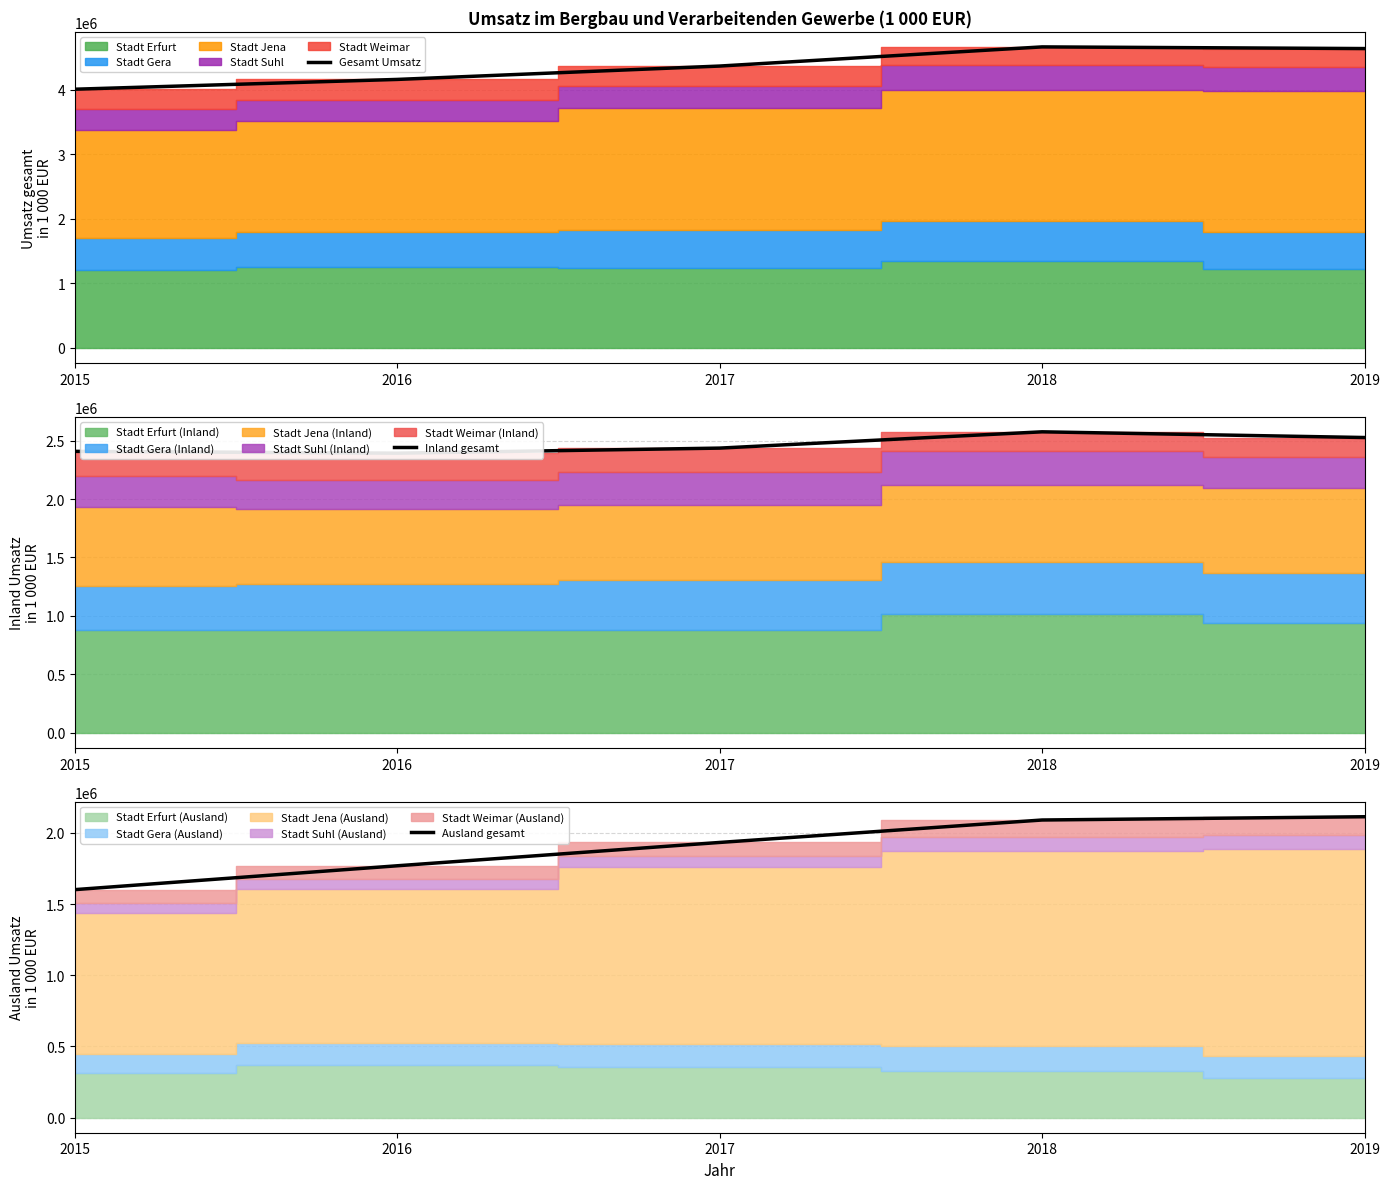

Is the value of Inland gesamt at 2017 greater than the value of Gesamt Umsatz at 2019?

No